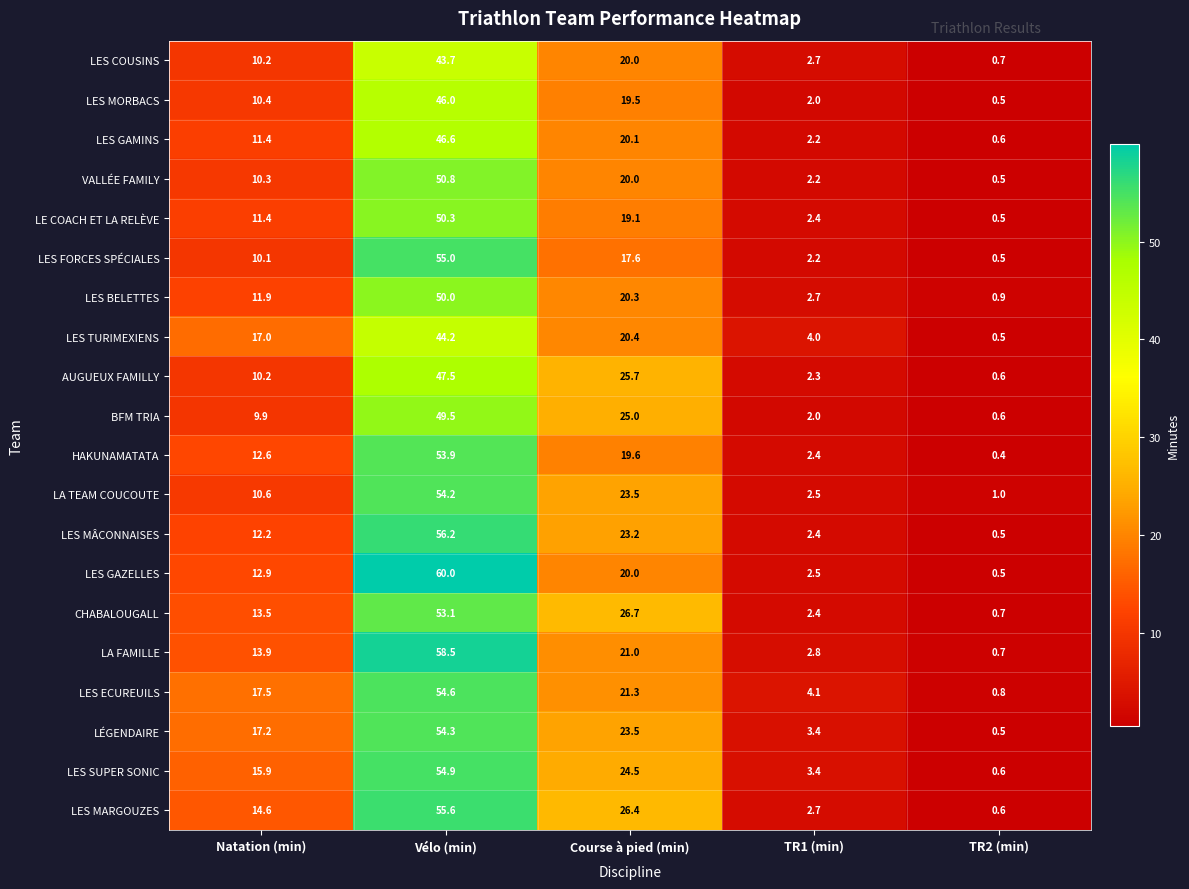

Where is CHABALOUGALL nearest to the value 26?

Course à pied (min)